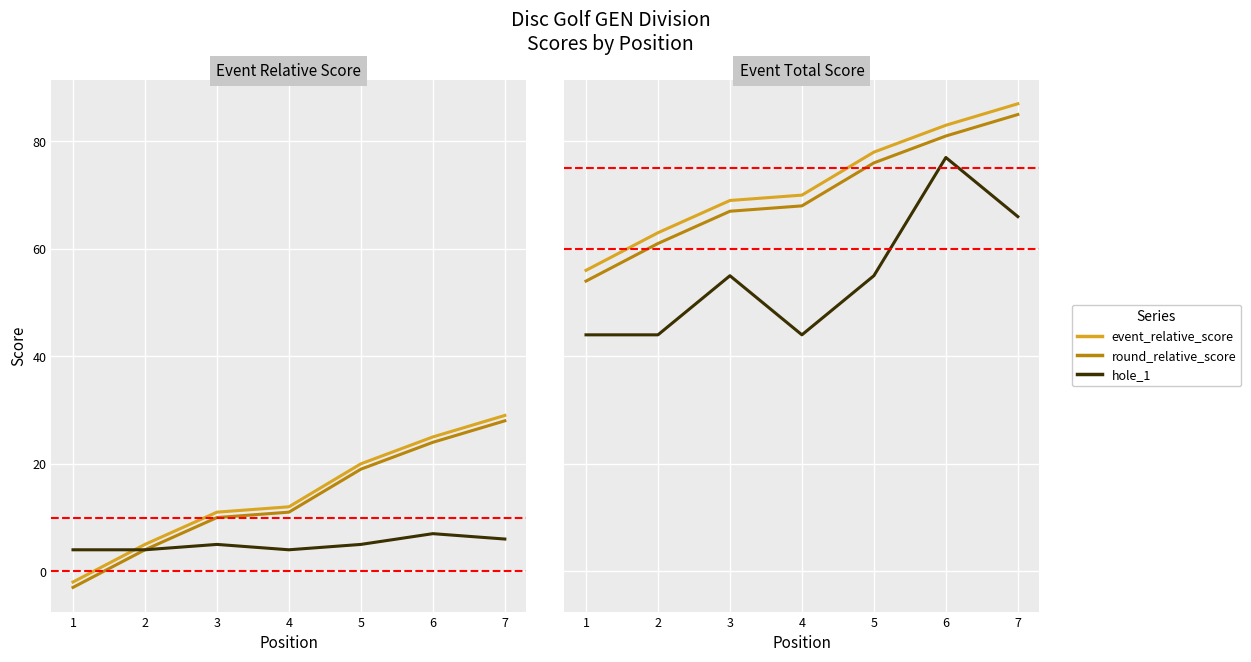

Count the hole_1 values in the range 4 to 6.

6